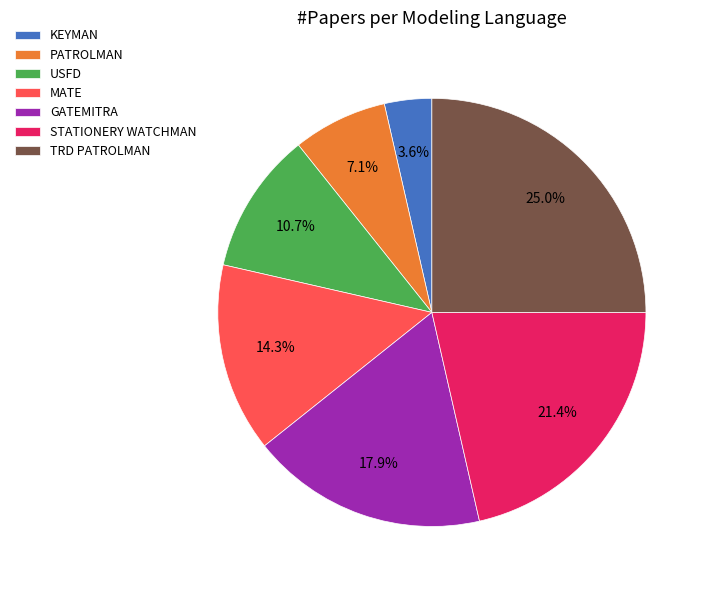

Is the sum of KEYMAN and PATROLMAN greater than half?

No